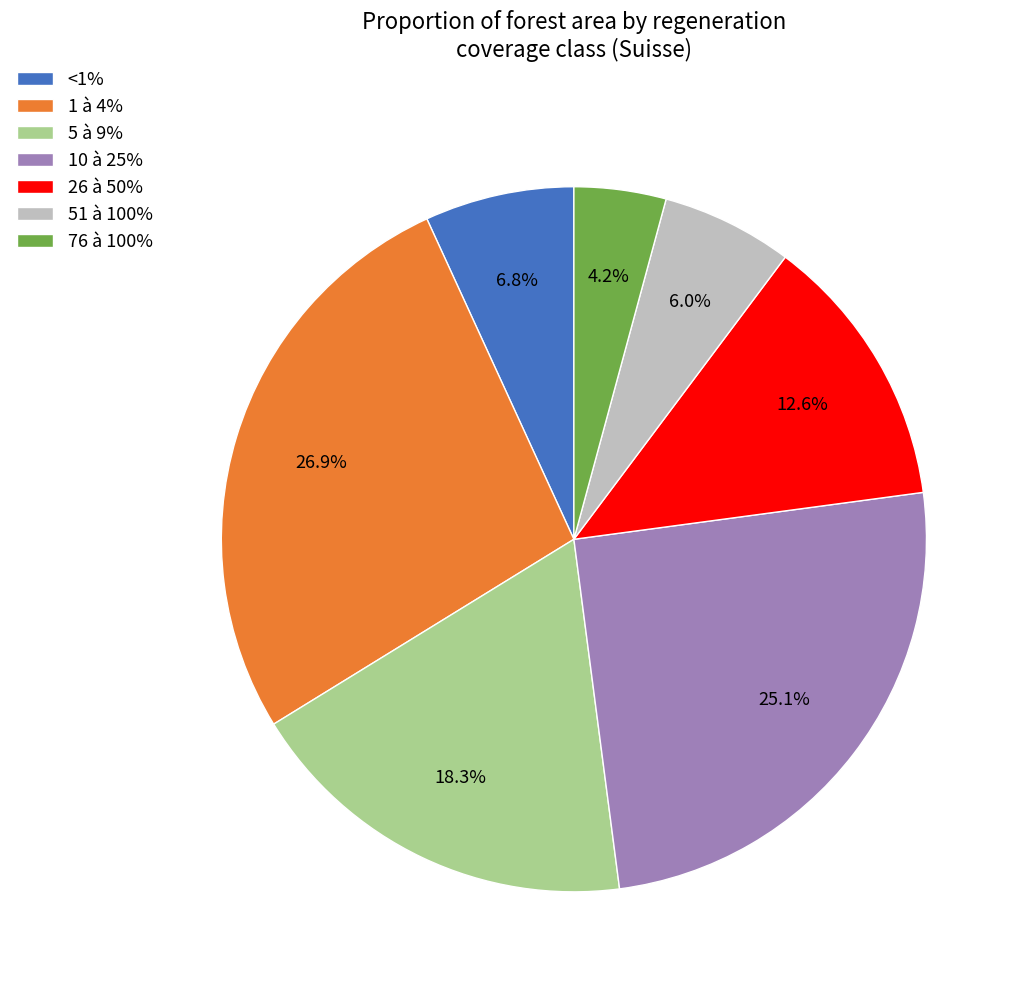

To the nearest percent, what is the difference between the 76 à 100% and 1 à 4% slice percentages?

23%